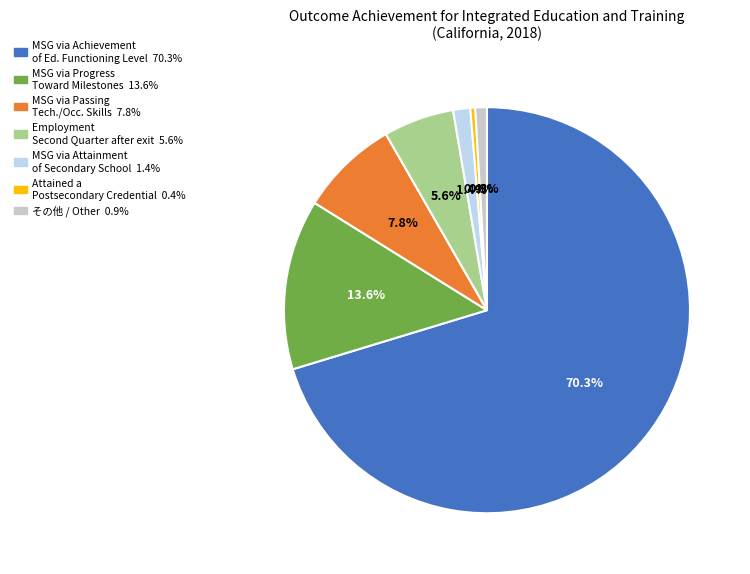

Does any single category account for the majority?

Yes